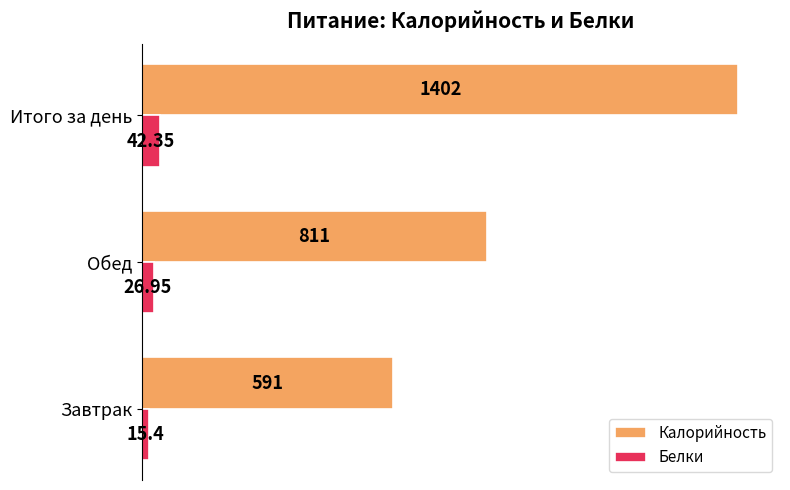

Which series has the largest range (max minus min)?

Калорийность